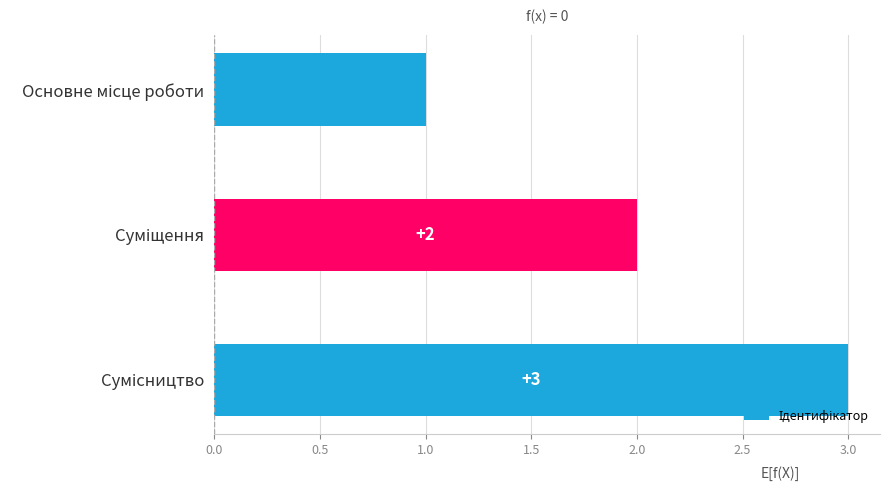

What is the greatest value displayed?

3